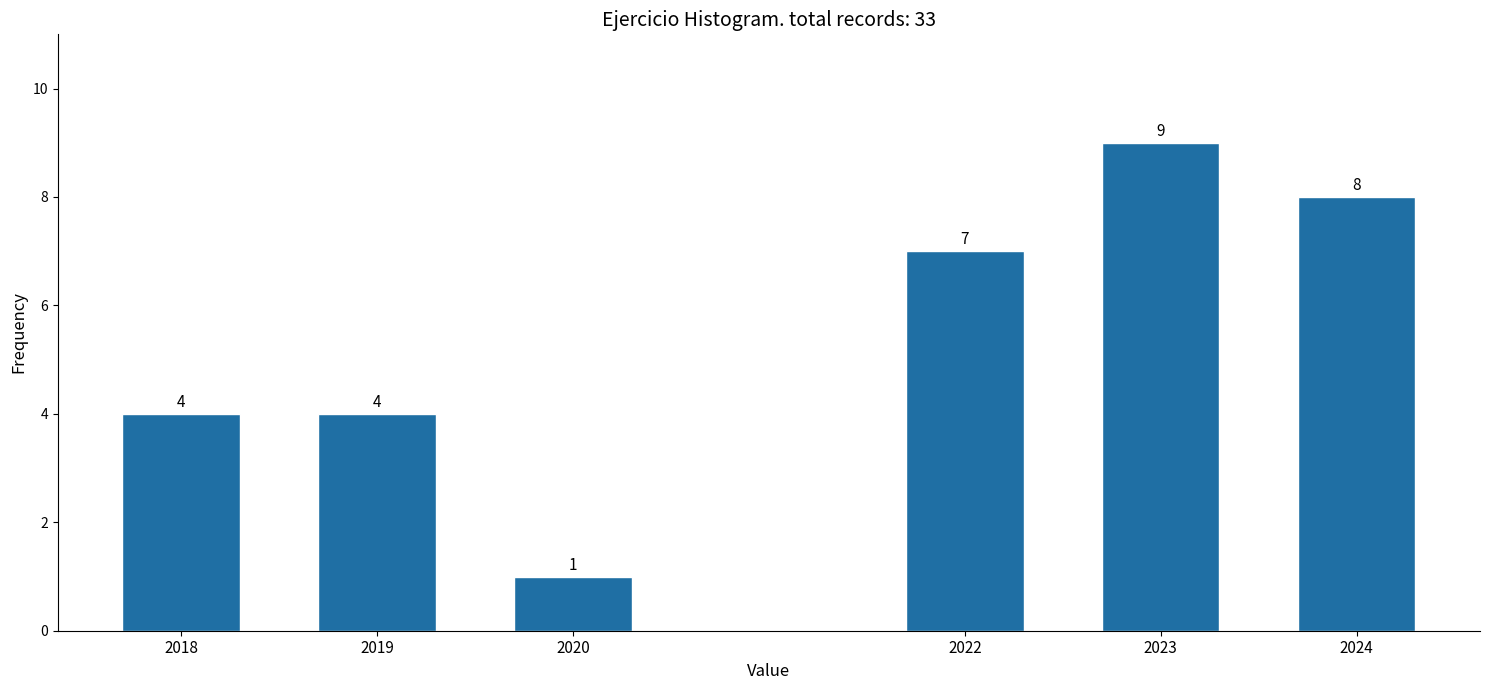

Reading right to left, transcribe all the data shown in this chart.

2024=8	2023=9	2022=7	2020=1	2019=4	2018=4